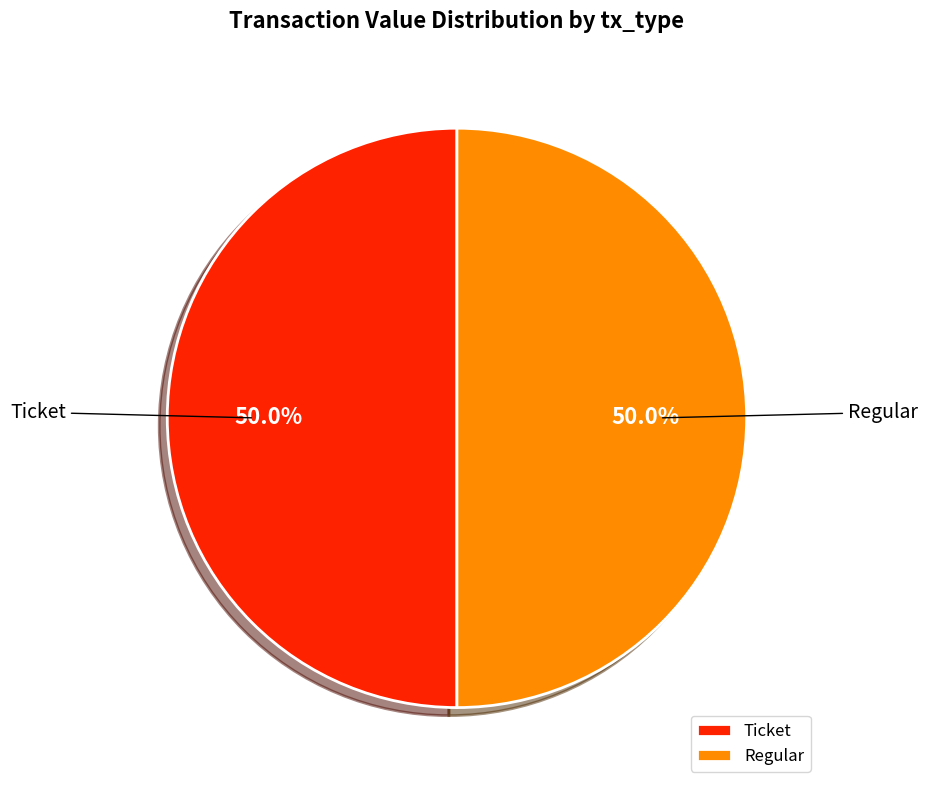

What is the ratio of the value at Ticket to the value at Regular?

1.0